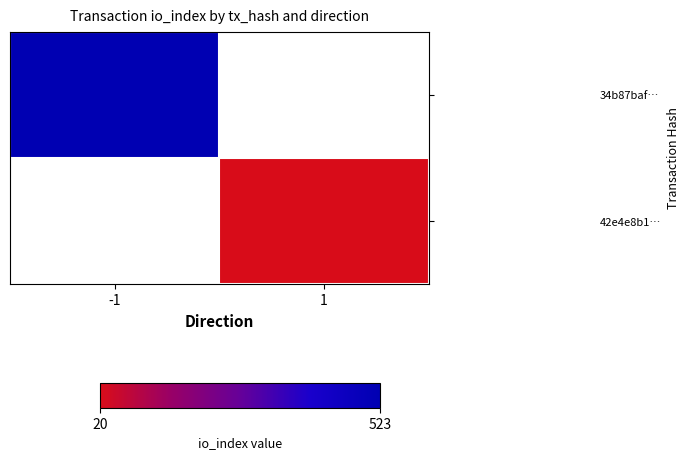

At how many categories does at least one series exceed 366?

1